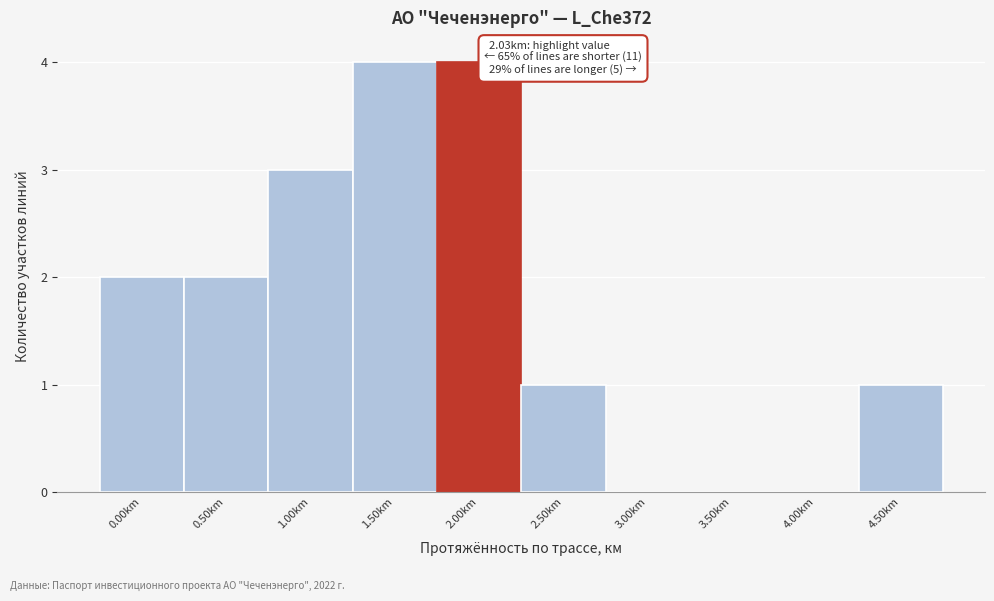

Reading left to right, transcribe all the data shown in this chart.

0.00km=2	0.50km=2	1.00km=3	1.50km=4	2.00km=4	2.50km=1	3.00km=0	3.50km=0	4.00km=0	4.50km=1